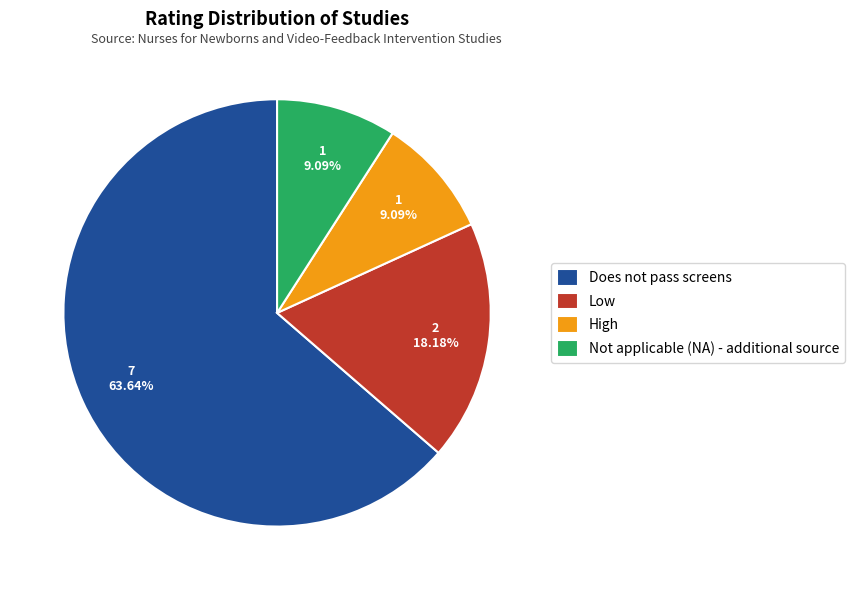

Is it true that Does not pass screens is 74% of the pie?

False